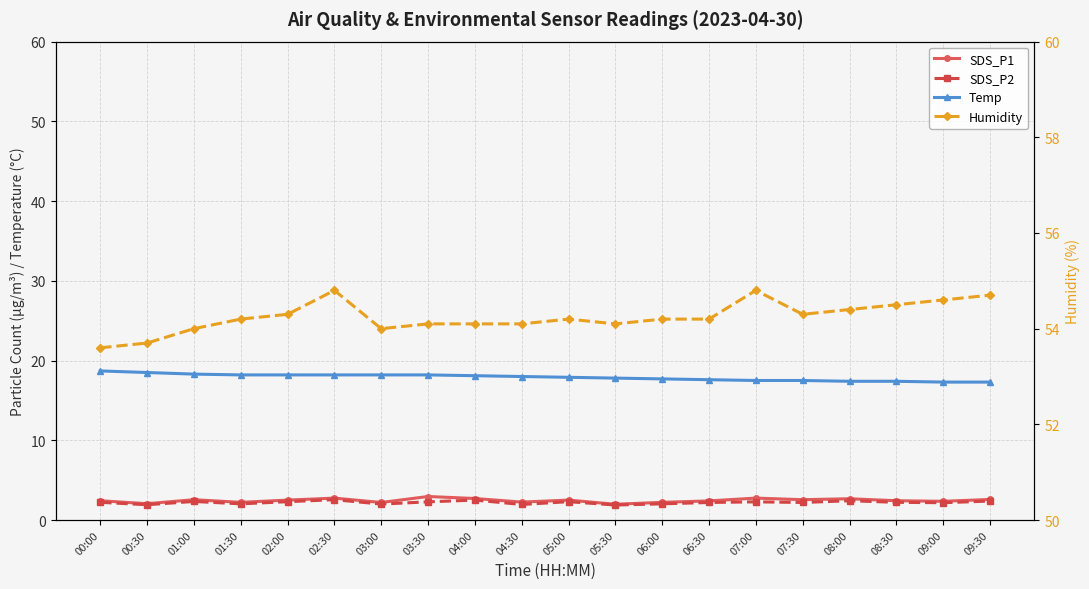

Reading right to left, list all the values displayed in this chart.

SDS_P1: 09:30=2.6	09:00=2.4	08:30=2.4	08:00=2.7	07:30=2.5	07:00=2.8	06:30=2.4	06:00=2.2	05:30=2.0	05:00=2.5	04:30=2.2	04:00=2.7	03:30=3.0	03:00=2.2	02:30=2.8	02:00=2.5	01:30=2.2	01:00=2.5	00:30=2.0	00:00=2.4
SDS_P2: 09:30=2.4	09:00=2.2	08:30=2.2	08:00=2.4	07:30=2.2	07:00=2.3	06:30=2.2	06:00=2.0	05:30=1.9	05:00=2.3	04:30=1.9	04:00=2.5	03:30=2.3	03:00=2.0	02:30=2.5	02:00=2.3	01:30=2.0	01:00=2.3	00:30=1.9	00:00=2.2
Temp: 09:30=17.3	09:00=17.3	08:30=17.4	08:00=17.4	07:30=17.5	07:00=17.5	06:30=17.6	06:00=17.7	05:30=17.8	05:00=17.9	04:30=18.0	04:00=18.1	03:30=18.2	03:00=18.2	02:30=18.2	02:00=18.2	01:30=18.2	01:00=18.3	00:30=18.5	00:00=18.7
Humidity: 09:30=54.7	09:00=54.6	08:30=54.5	08:00=54.4	07:30=54.3	07:00=54.8	06:30=54.2	06:00=54.2	05:30=54.1	05:00=54.2	04:30=54.1	04:00=54.1	03:30=54.1	03:00=54.0	02:30=54.8	02:00=54.3	01:30=54.2	01:00=54.0	00:30=53.7	00:00=53.6